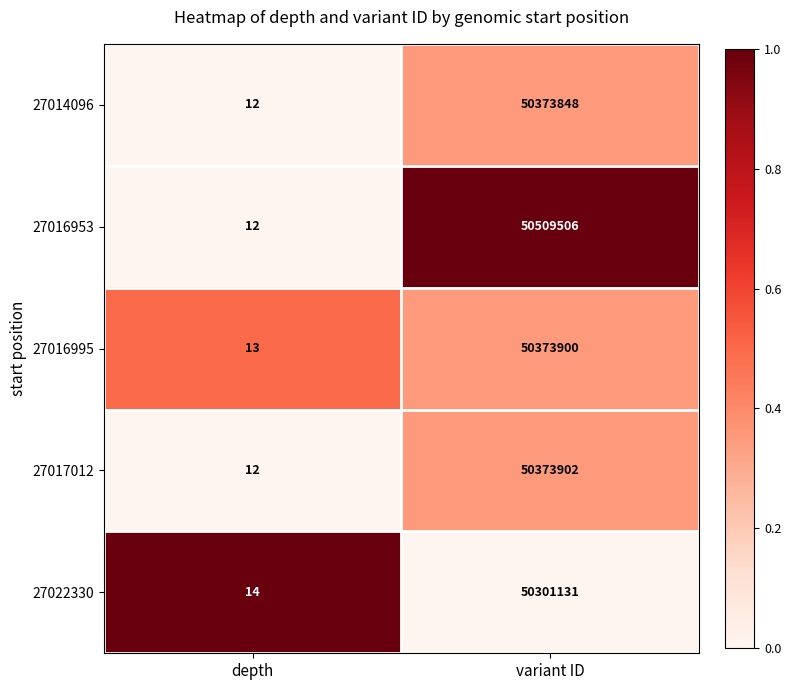

What is the sum of the 27022330 values at depth and variant ID?

50301145